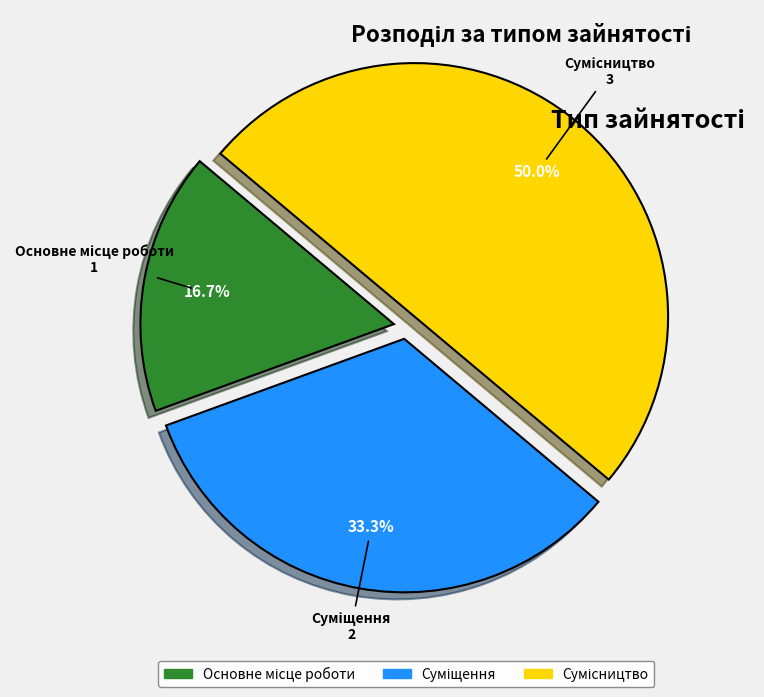

How many slices are in this pie chart?

3